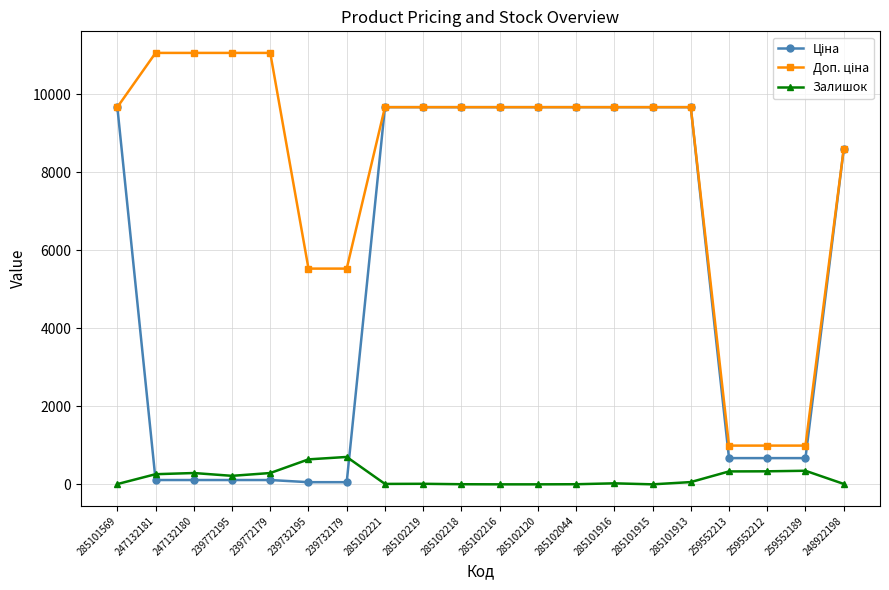

What is the maximum value shown in the chart?

11055.0